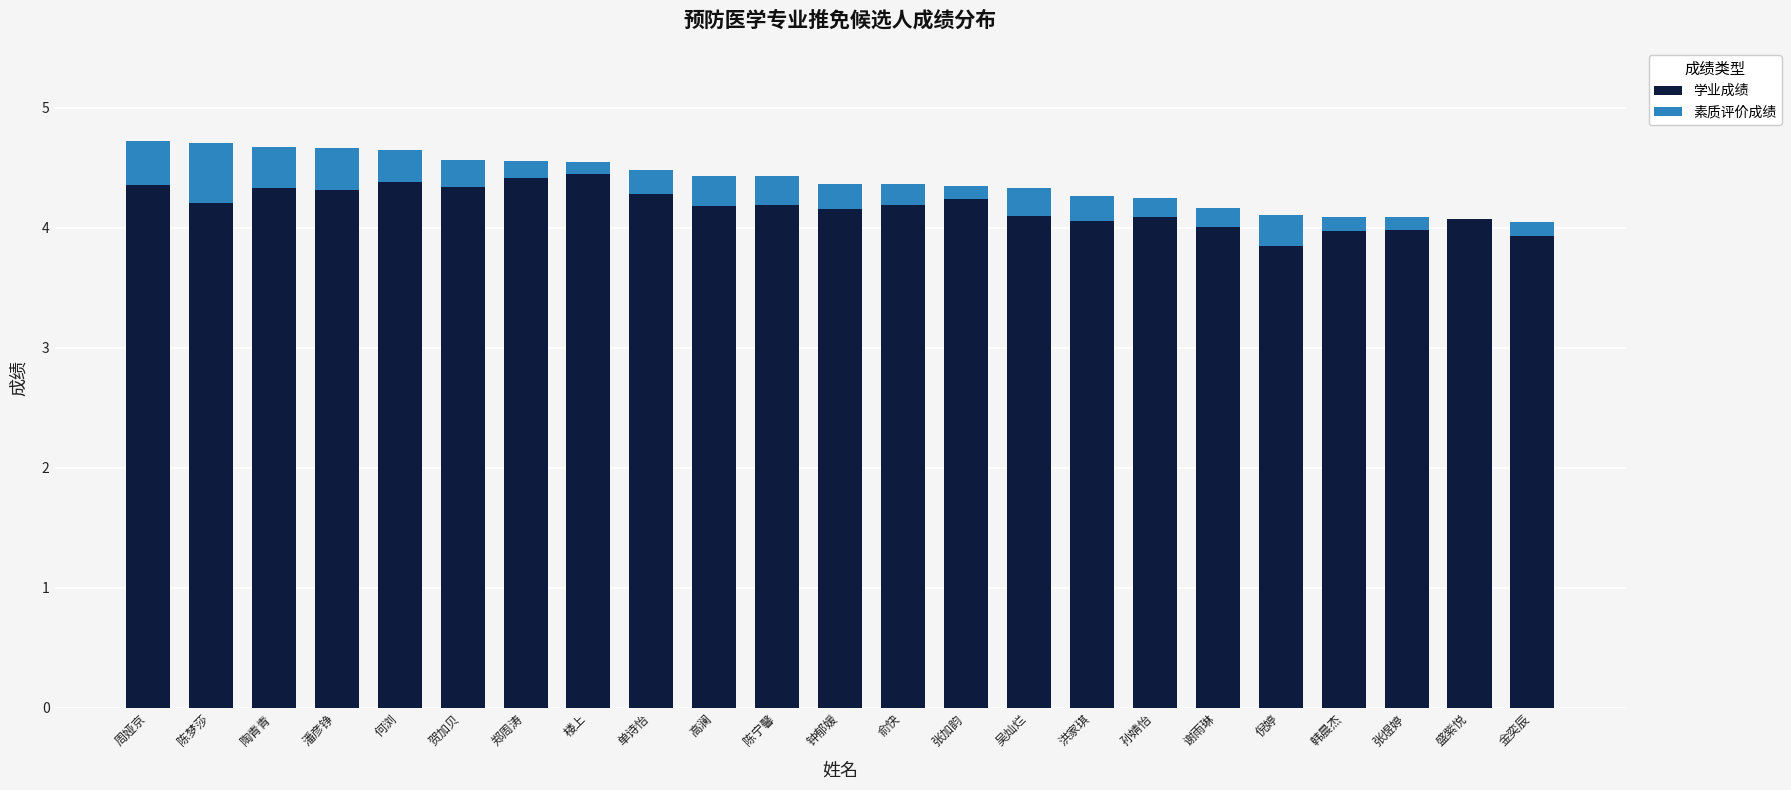

What is the approximate value of 学业成绩 at 倪婷?

3.8